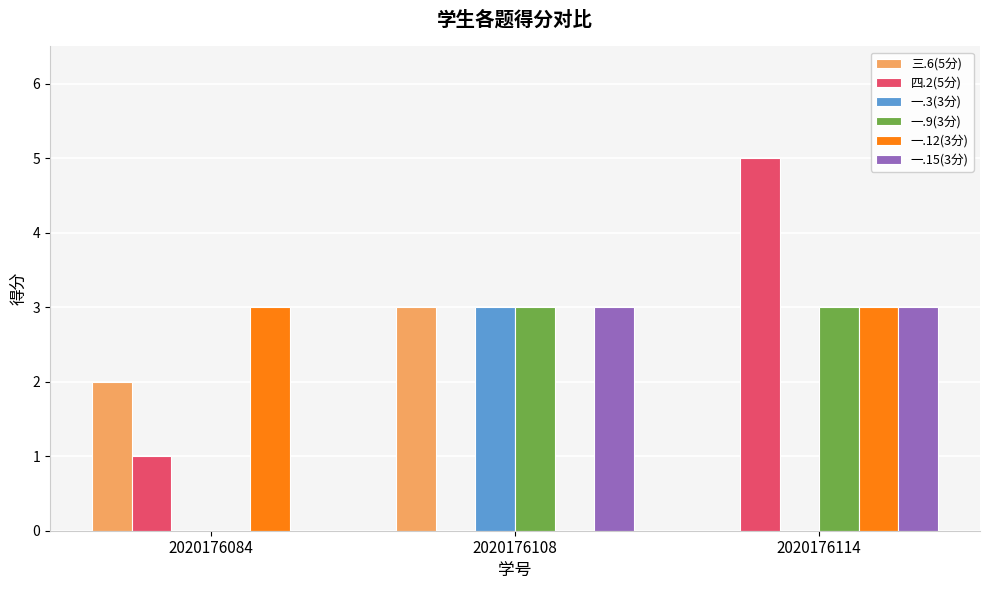

Between 2020176108 and 2020176114, which series saw the biggest shift?

四.2(5分)